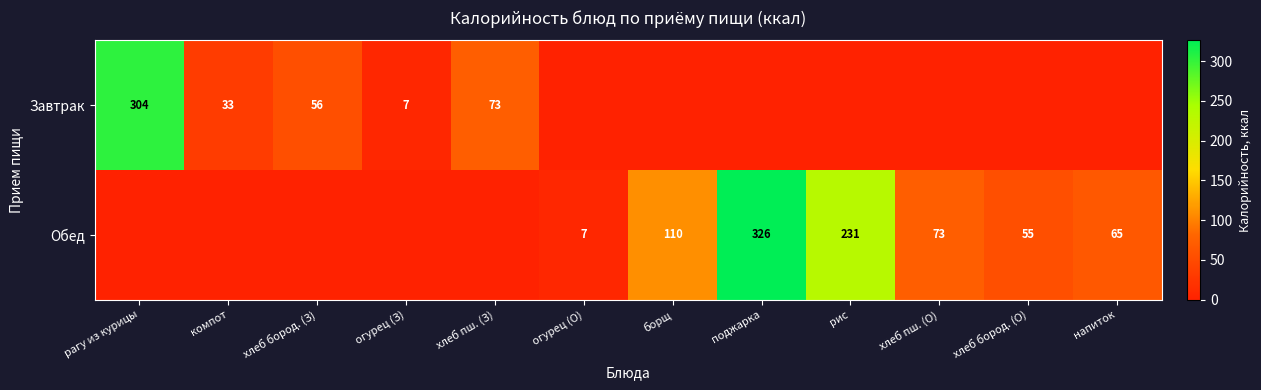

Is it true that Завтрак equals 15 at компот?

False